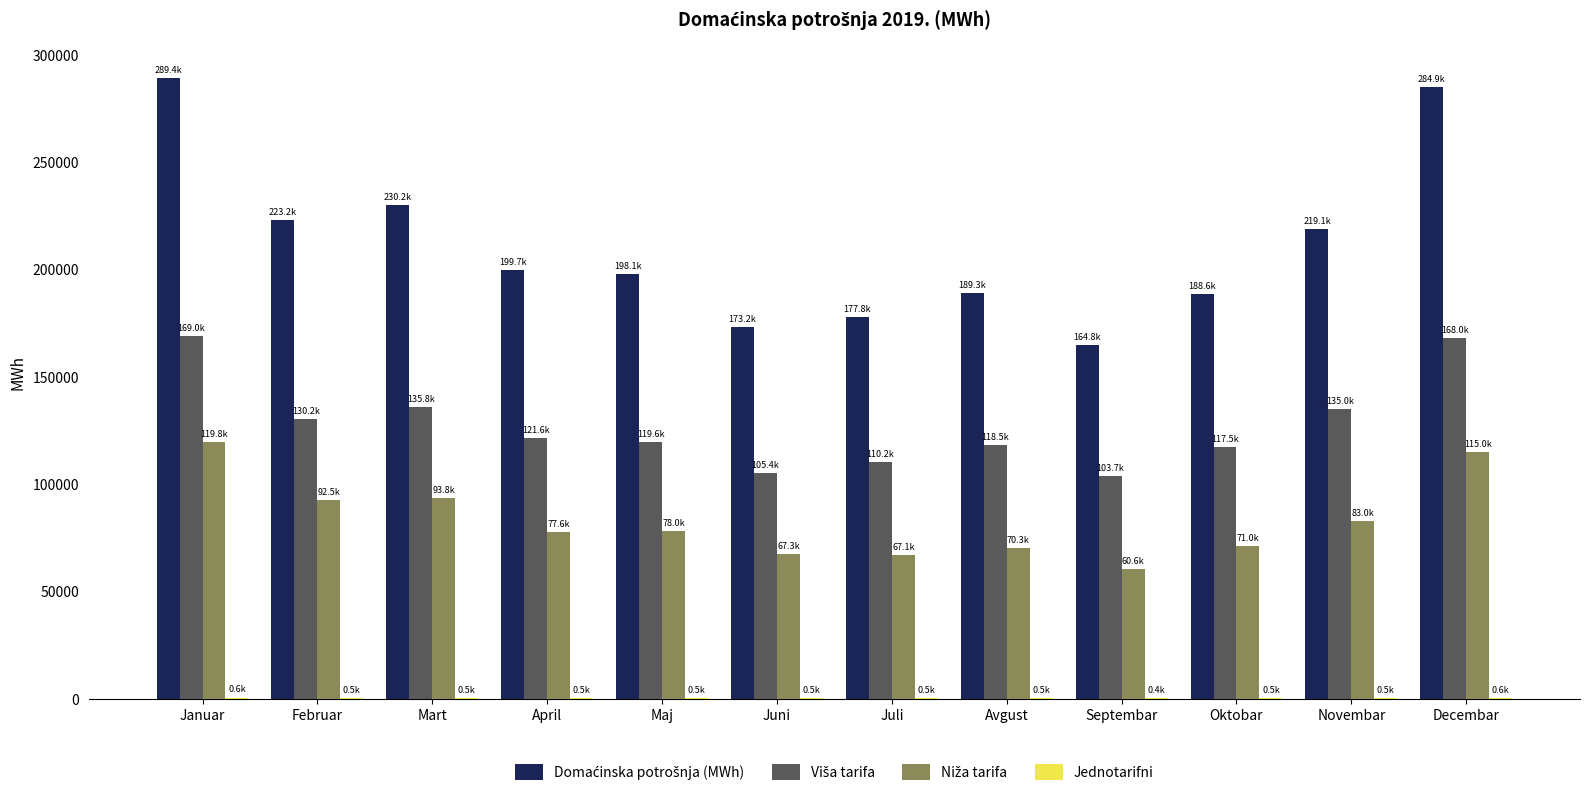

Count the number of categories in the chart.

12